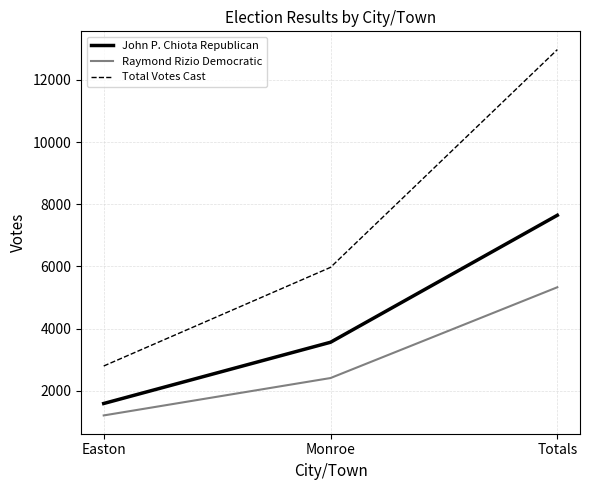

Is the value of John P. Chiota Republican at Monroe greater than the value of Total Votes Cast at Monroe?

No